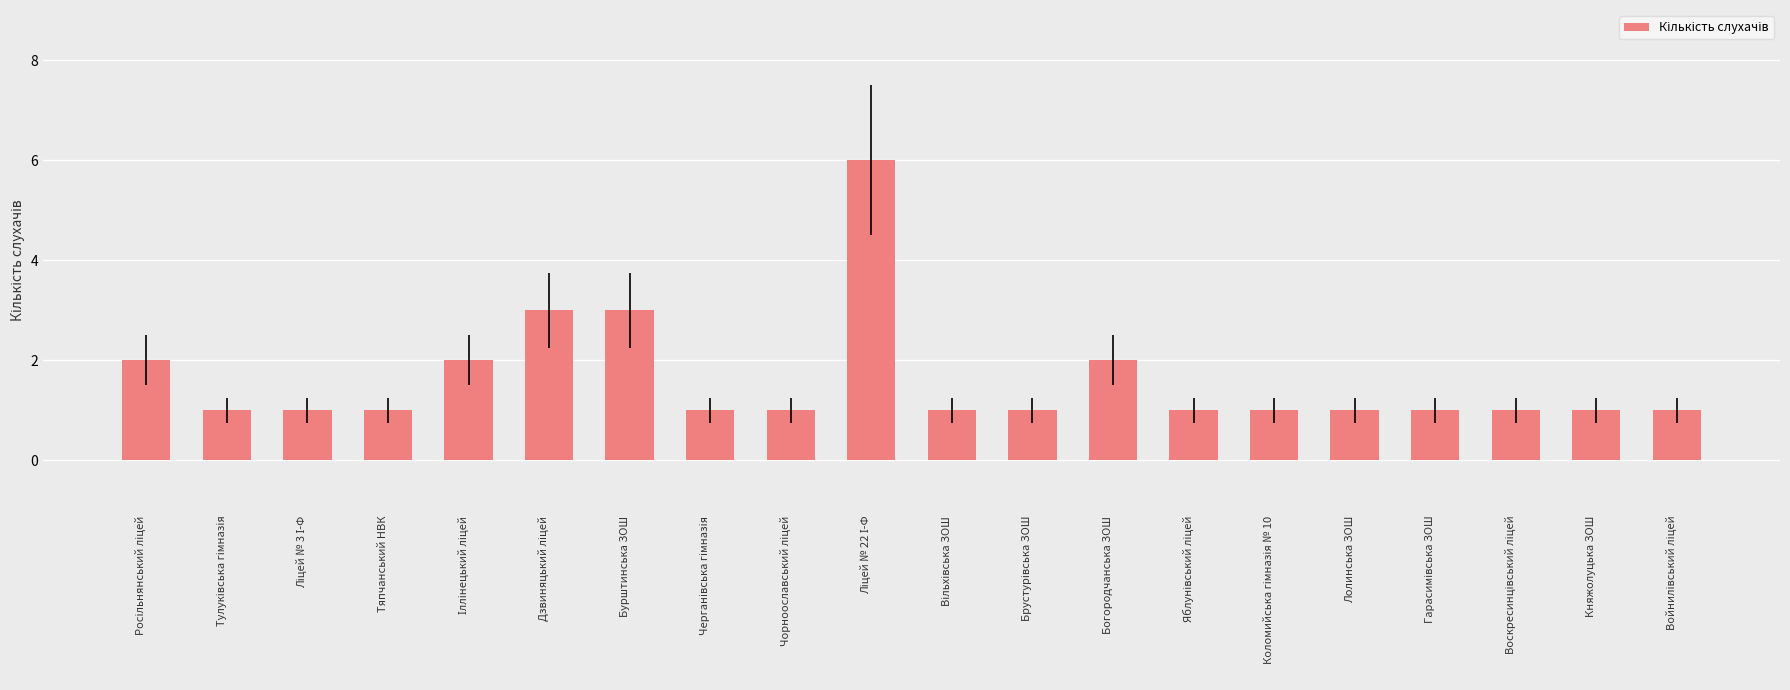

What is the value of the 16th bar from the left?

1